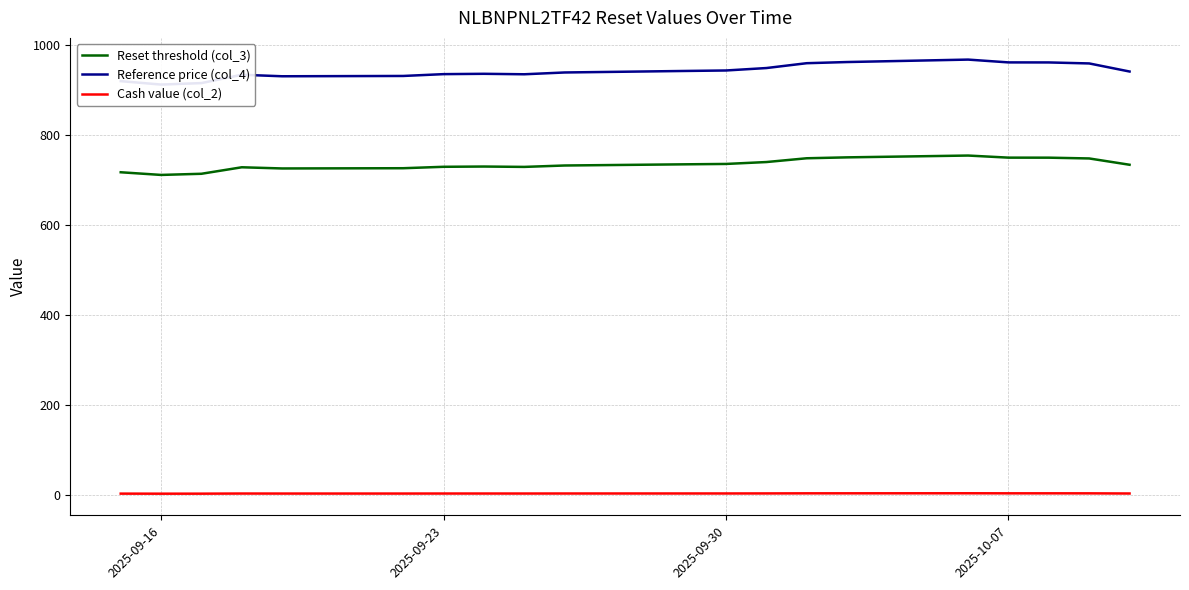

Is the value of Reference price (col_4) at 16 greater than the value of Reset threshold (col_3) at 11?

Yes